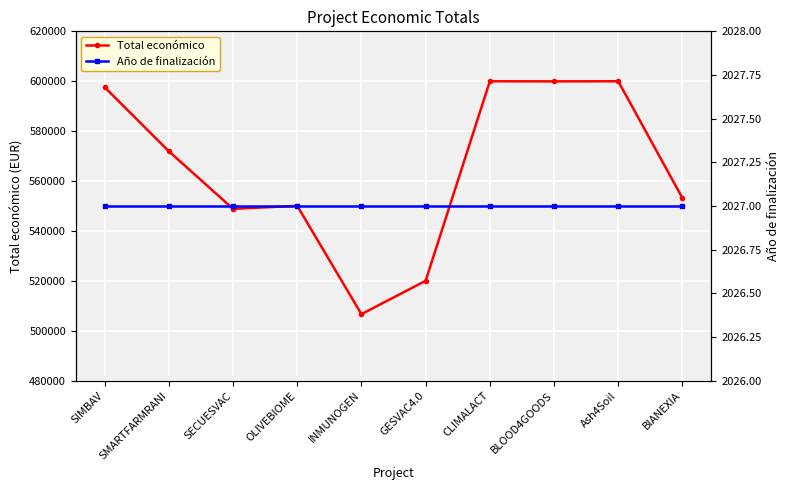

How many values in the Total económico series are below 571965?

5